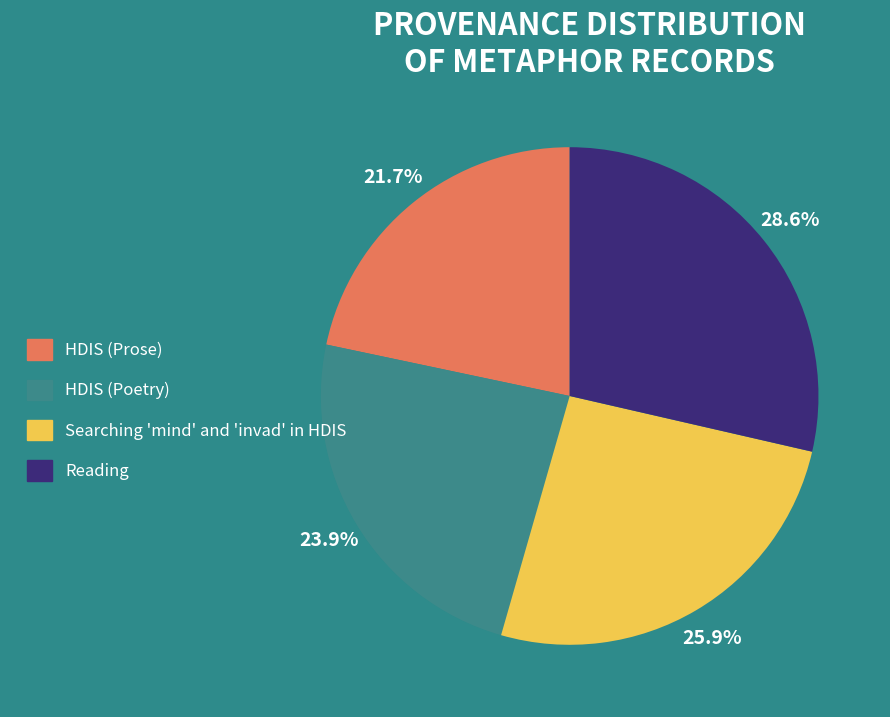

Does HDIS (Poetry) represent more than half of the total?

No